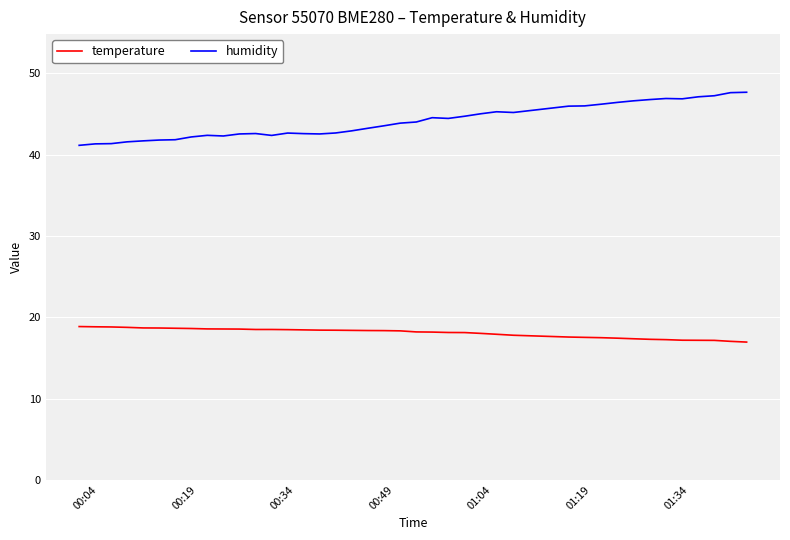

What is the smallest value displayed?

16.9